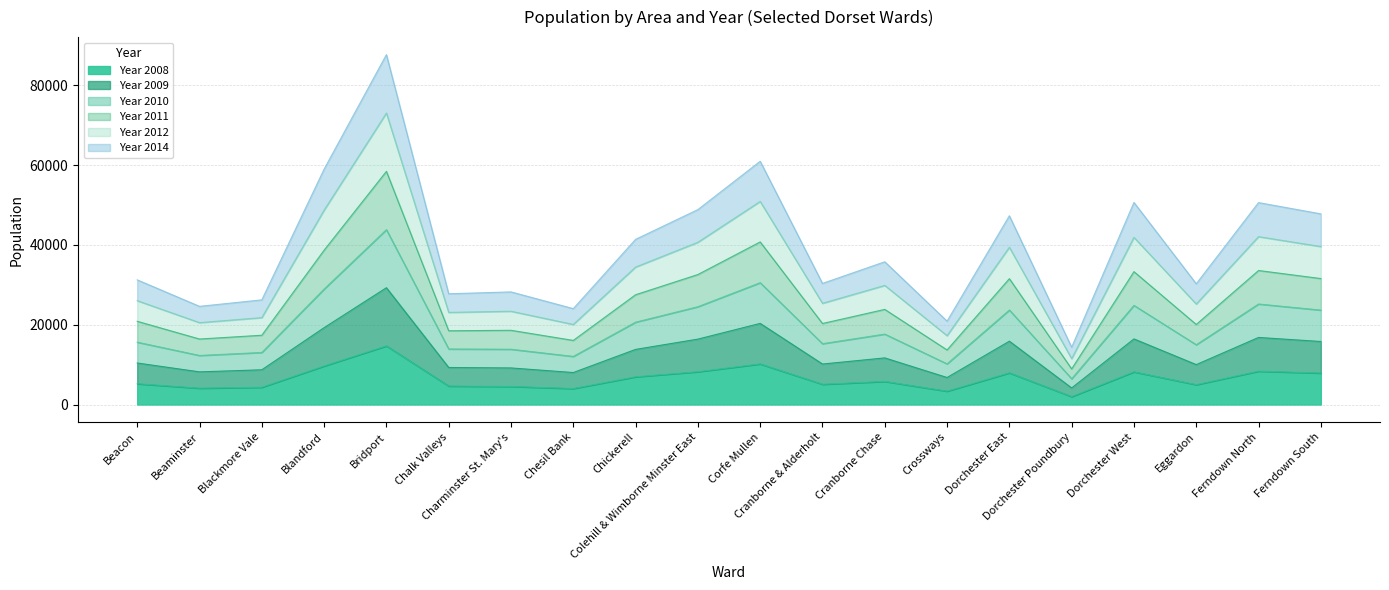

At which category is the sum across all series the highest?

Bridport